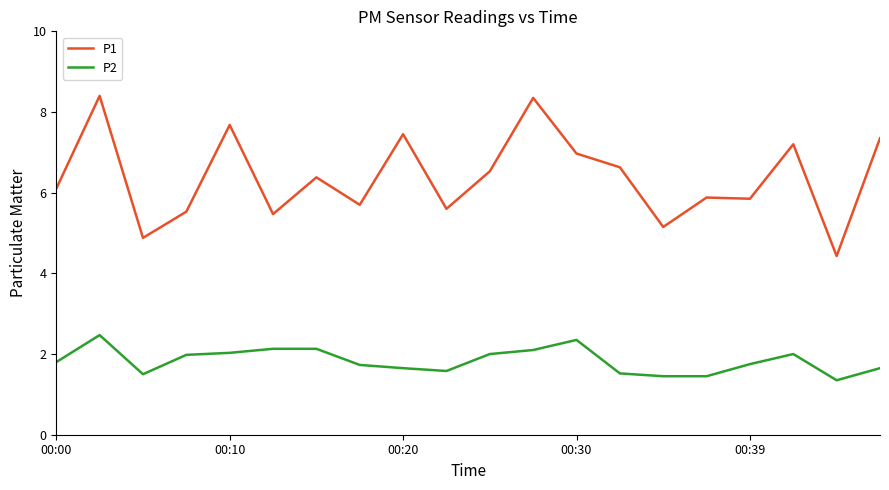

Which series has the largest total across all categories?

P1